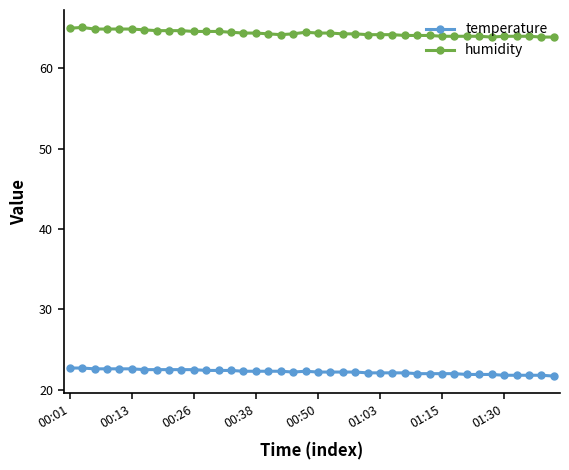

What is the value of the humidity point at the 13th from the left?

64.6